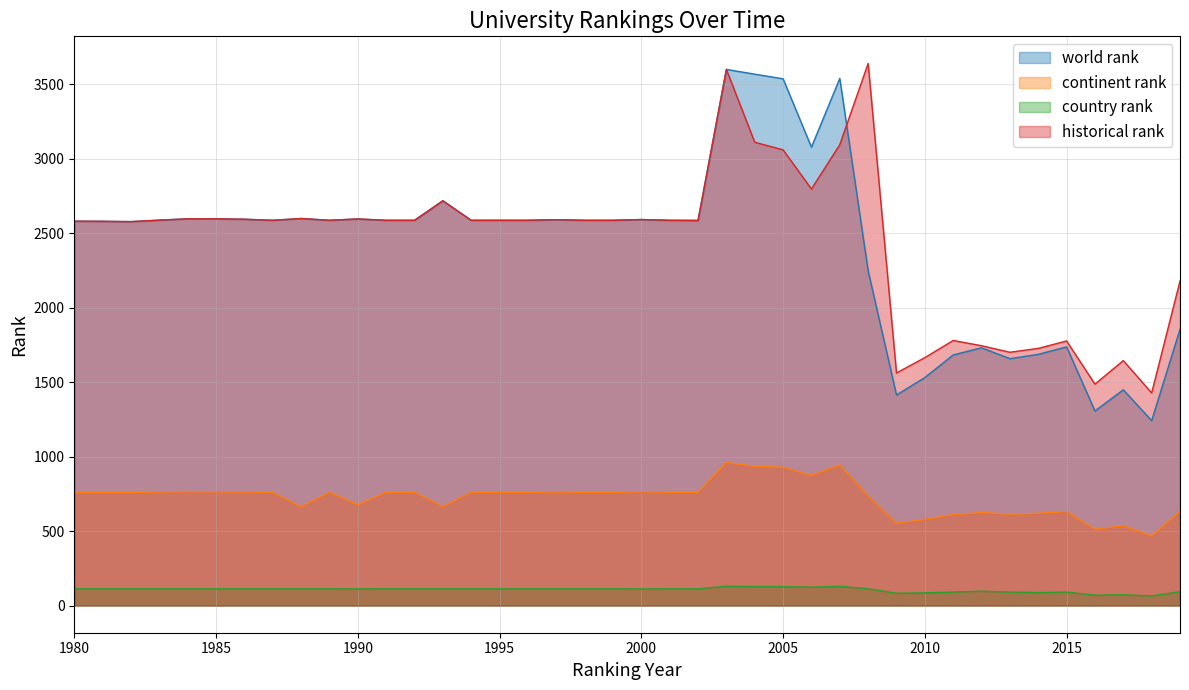

At which category is the sum across all series the highest?

2003